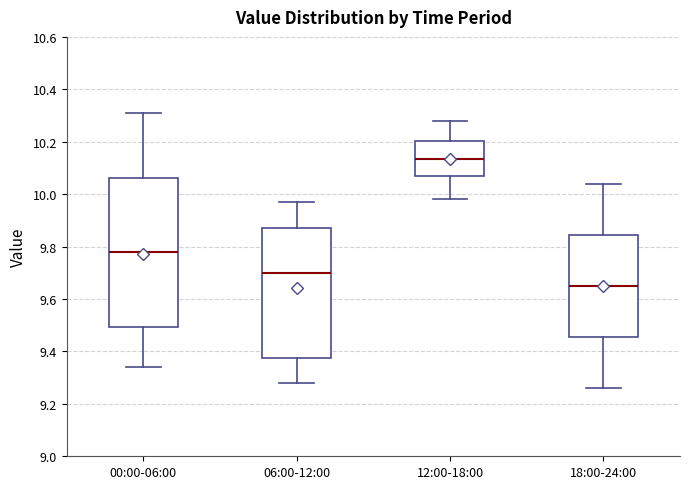

Reading left to right, transcribe this box plot: for each box, give where its median line is, the range the box spans, and where its two whiskers end, as read against the y-axis. The values are not printed on the chart, so give them approximately, as read against the axis.

00:00-06:00: median 9.78, box 9.50 to 10.06, whiskers 9.34 to 10.32
06:00-12:00: median 9.70, box 9.38 to 9.88, whiskers 9.28 to 9.98
12:00-18:00: median 10.14, box 10.06 to 10.20, whiskers 9.98 to 10.28
18:00-24:00: median 9.66, box 9.46 to 9.84, whiskers 9.26 to 10.04